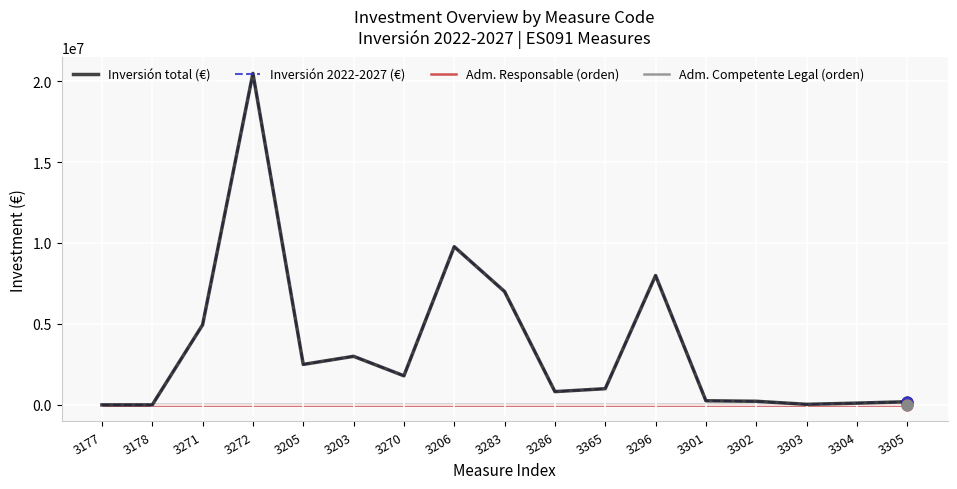

Is this an area chart (filled region under the line)?

No